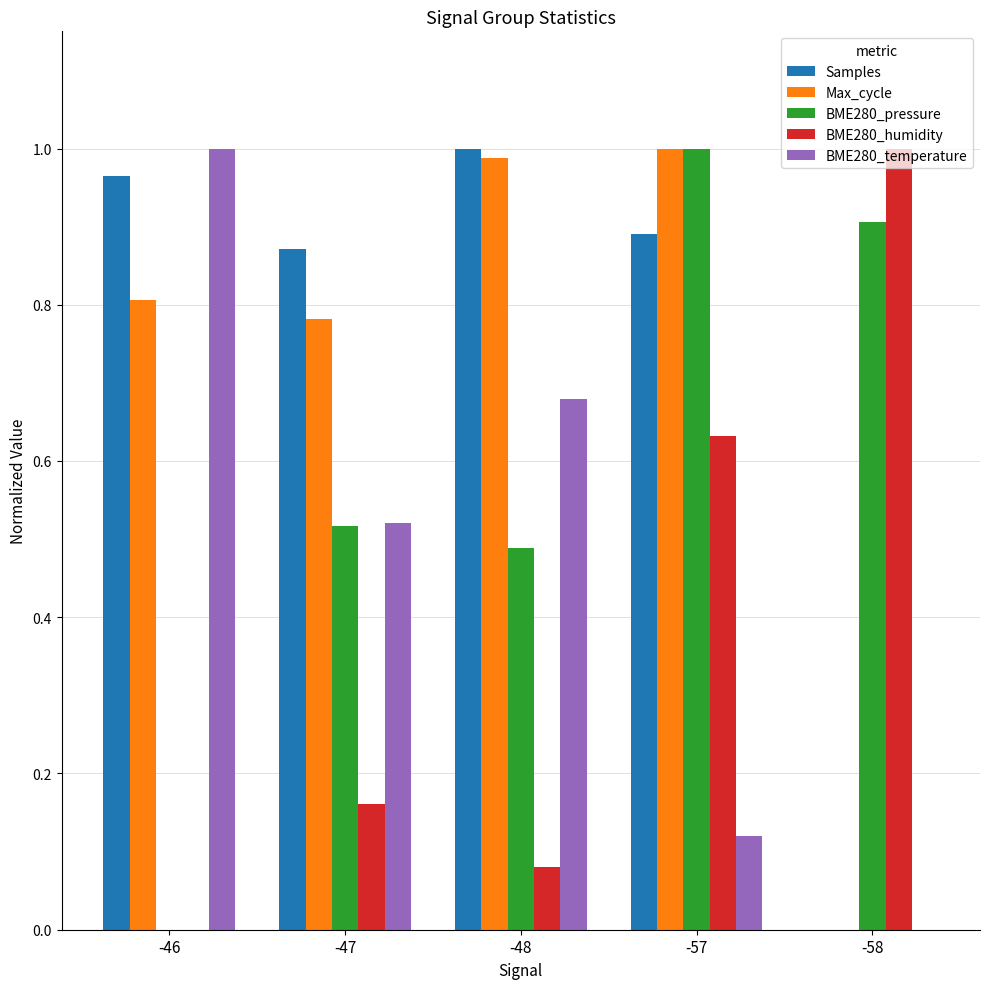

What is the sum of all Max_cycle values?

3.6